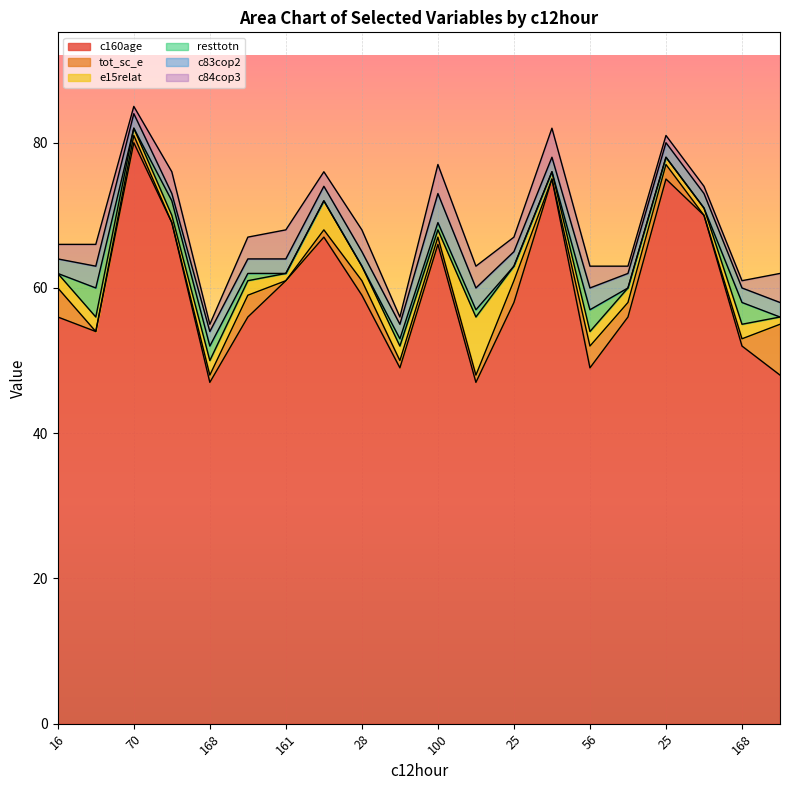

True or false: tot_sc_e has more than 1 interior local peaks.

True